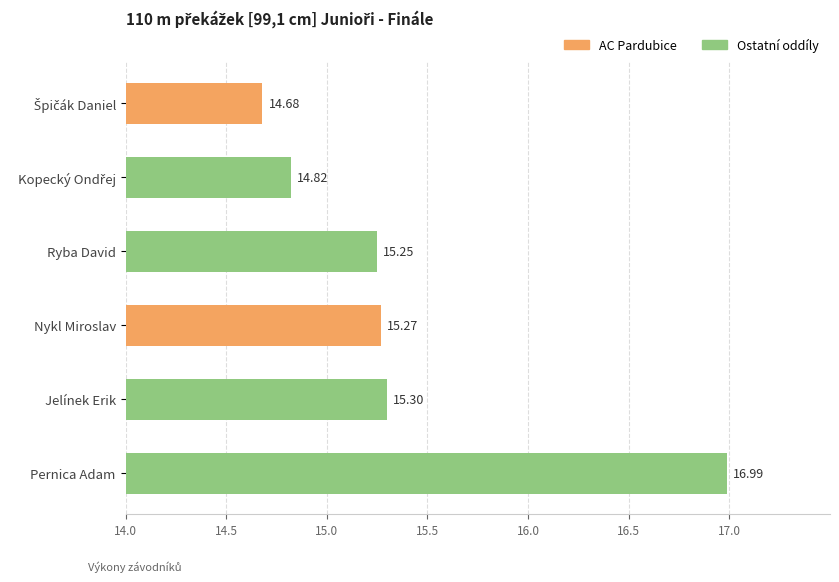

How many bars are there in total?

6